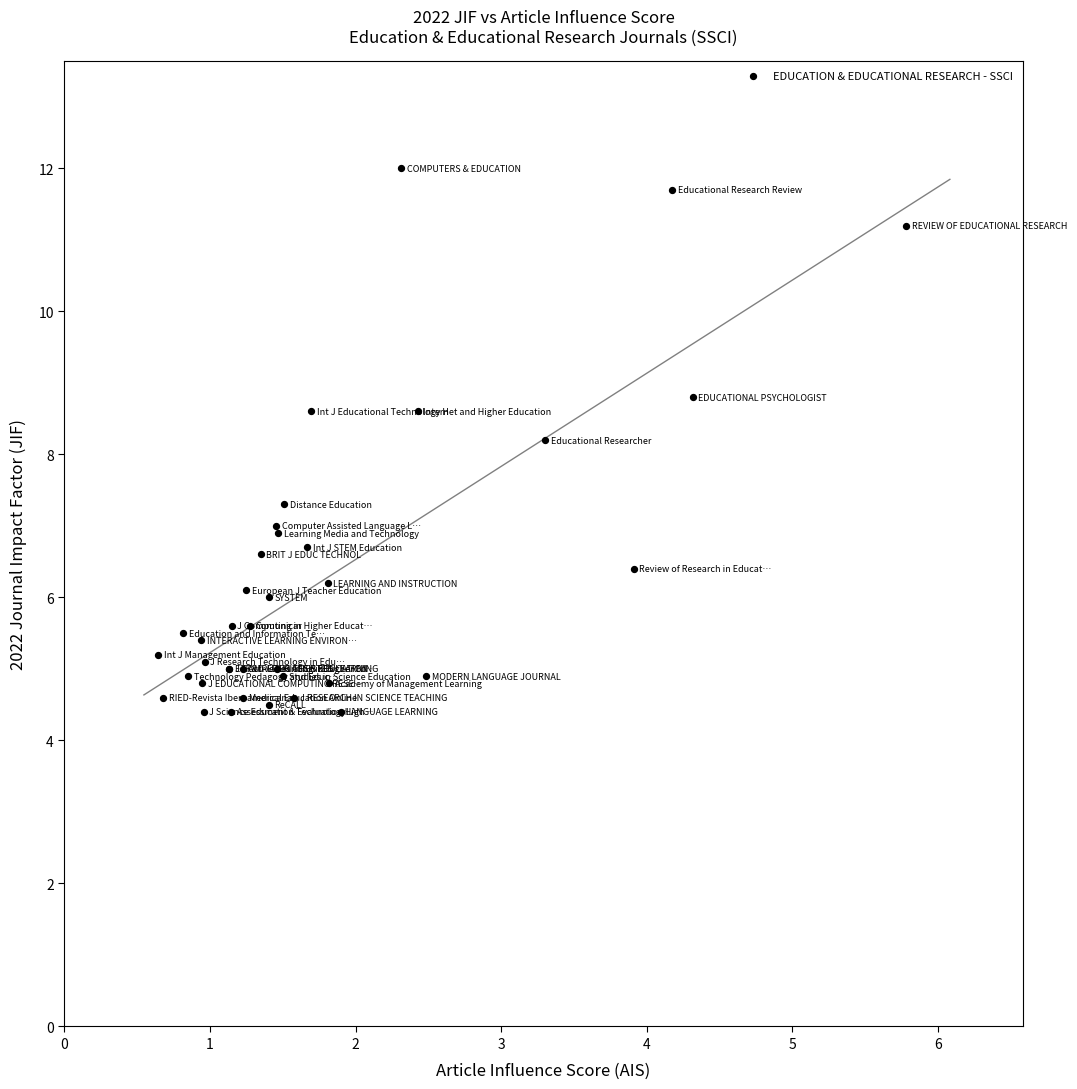

What Y value in the scatter plot is closest to 8?

8.2